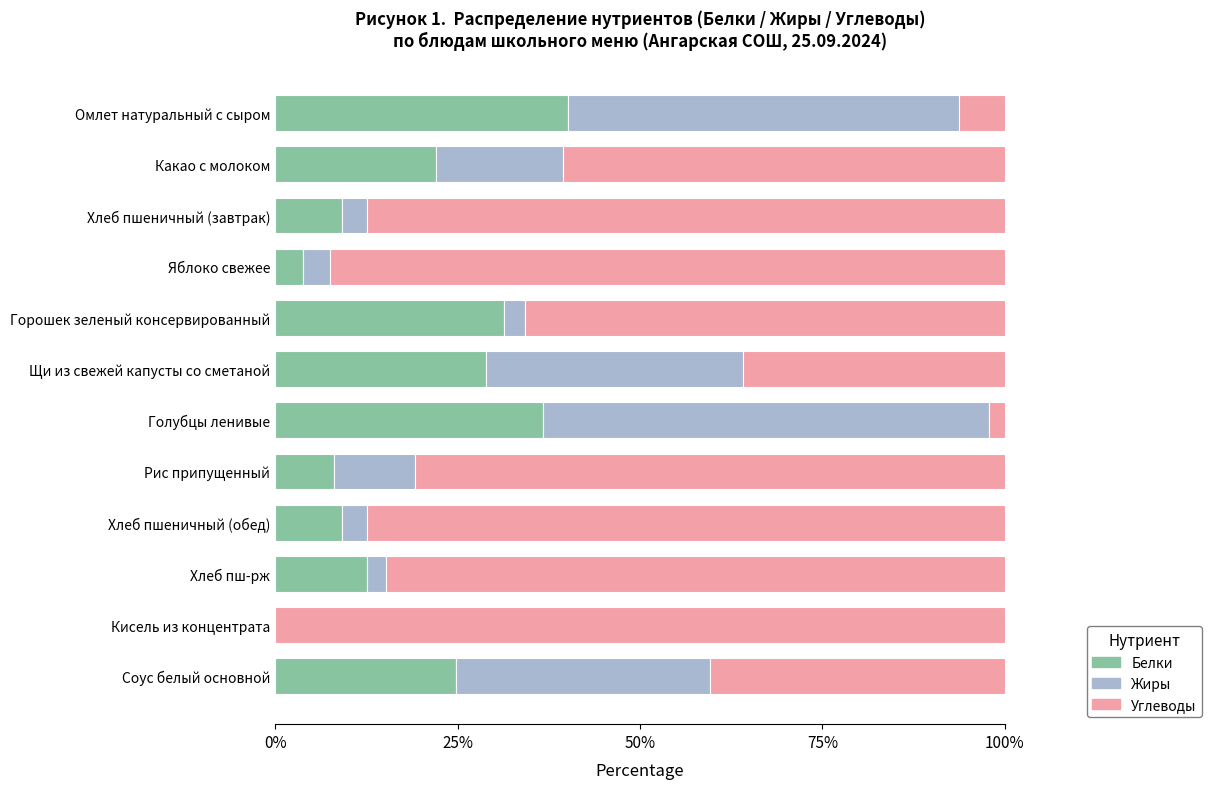

Which category has the highest value in the Белки series?

Омлет натуральный с сыром